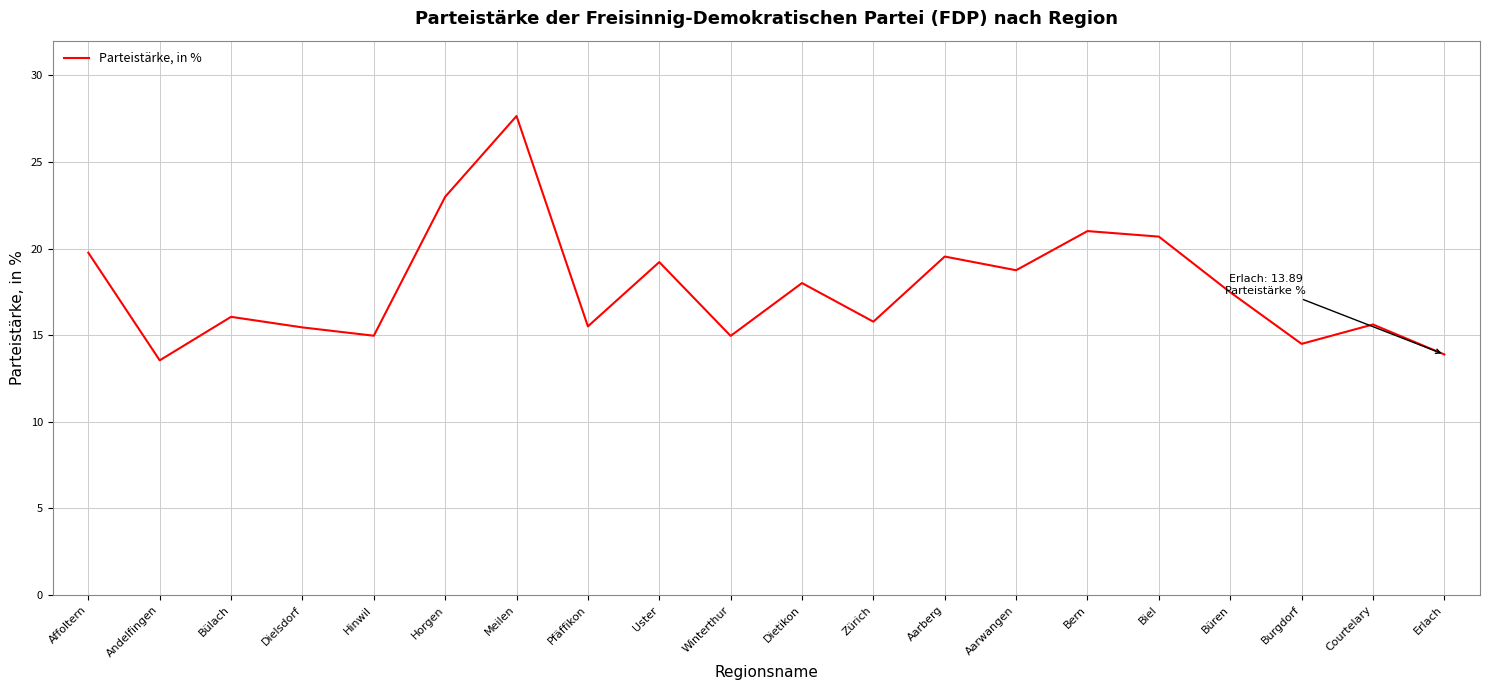

What is the approximate value at Hinwil?

15.0